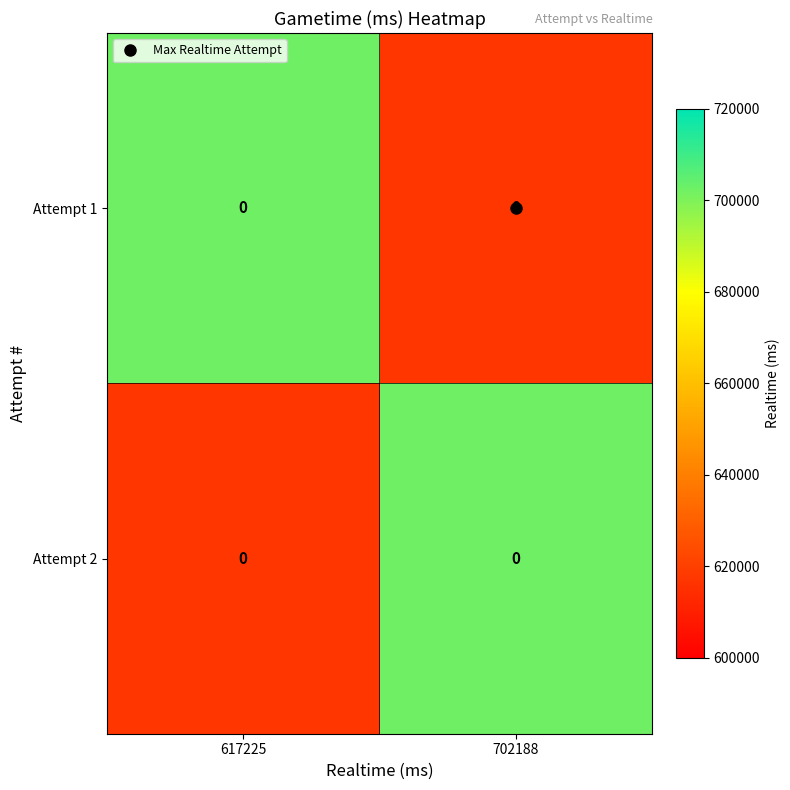

What is the greatest value displayed?

702188